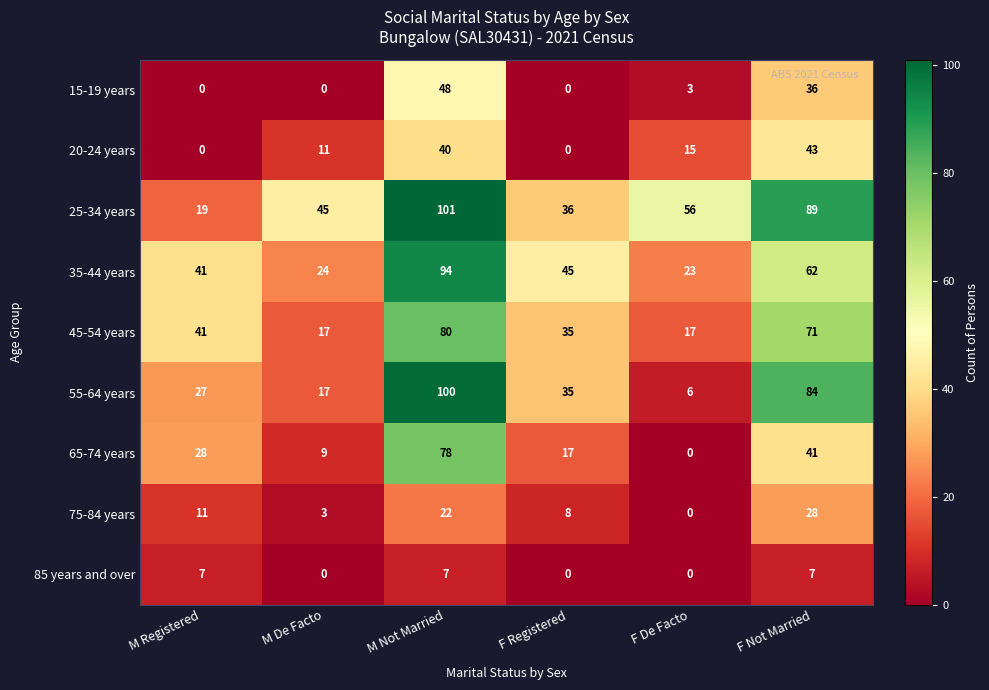

What is the spread (max minus min) of values at M Registered?

41